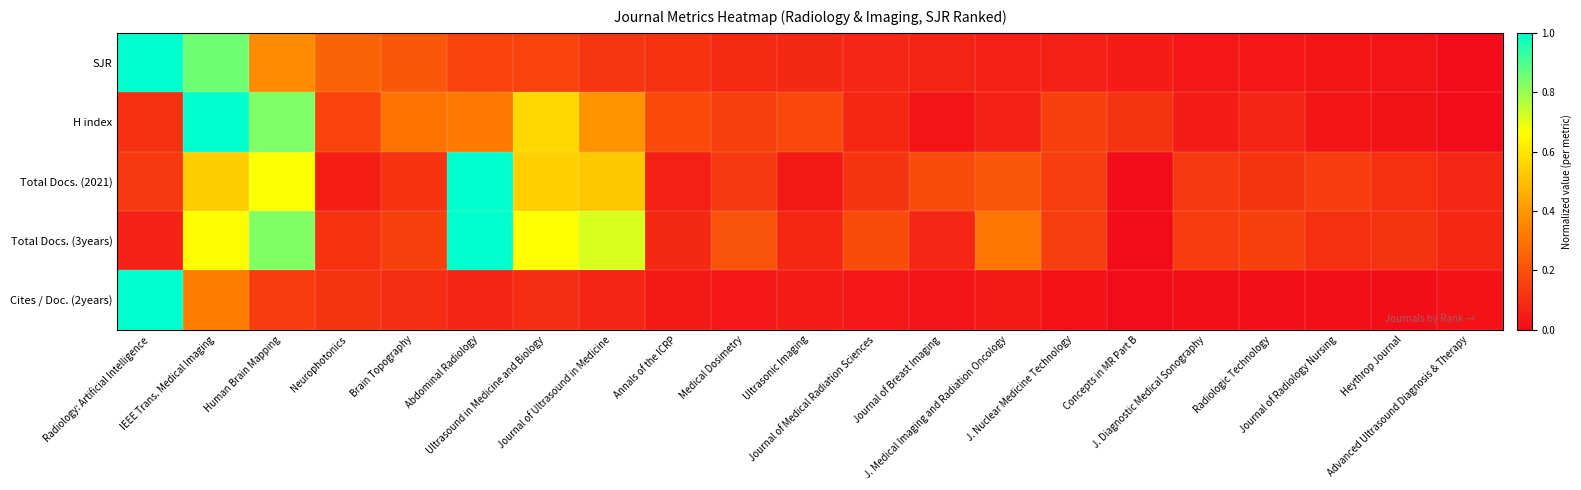

Rank the series at Ultrasonic Imaging from lowest to highest value.

Total Docs. (2021), Cites / Doc. (2years), Total Docs. (3years), SJR, H index